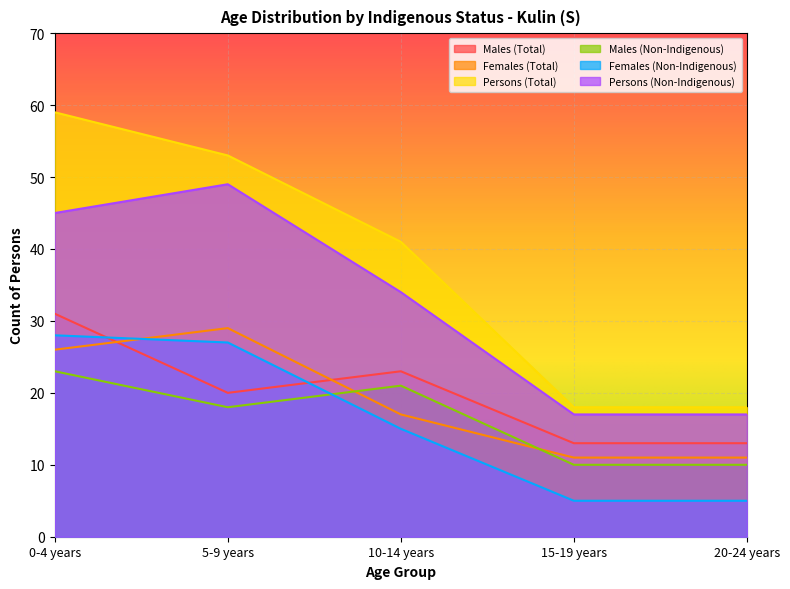

Which category has the lowest value in the Males (Non-Indigenous) series?

15-19 years